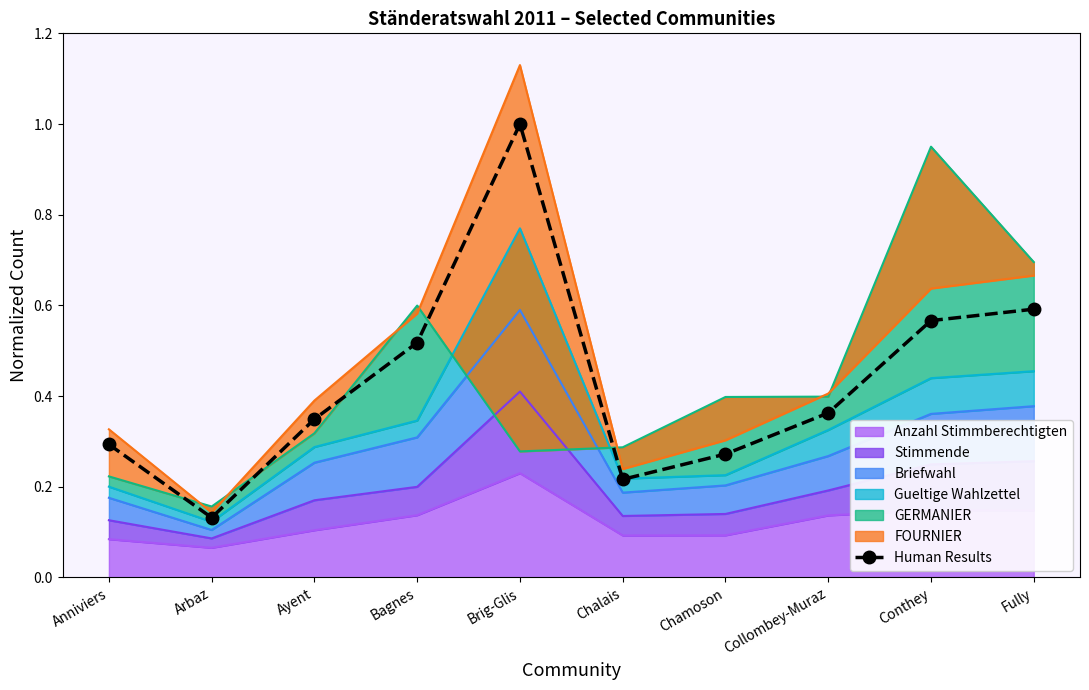

Reading left to right, list all the values displayed in this chart.

0.3	0.1	0.3	0.5	1.0	0.2	0.3	0.4	0.6	0.6